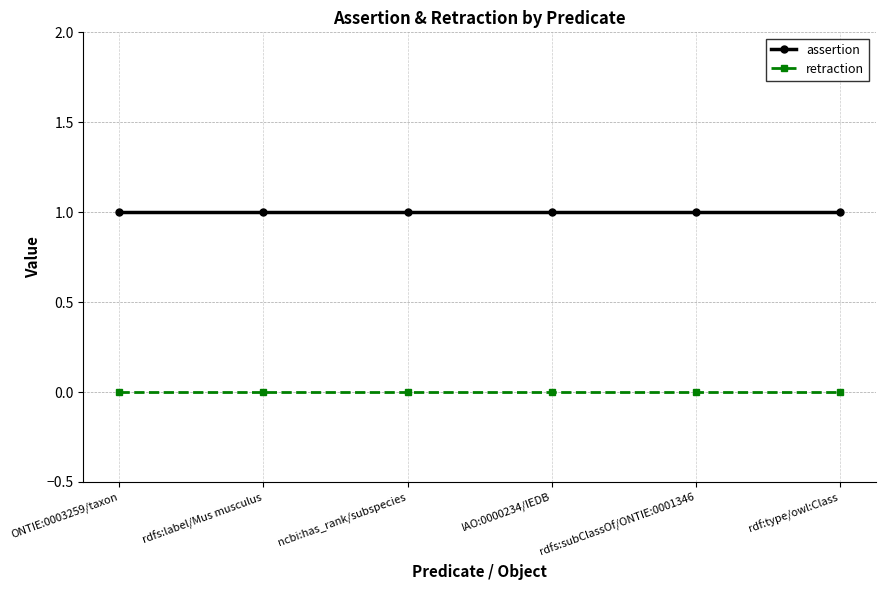

What is the label of the 1st point from the right?

rdf:type/owl:Class